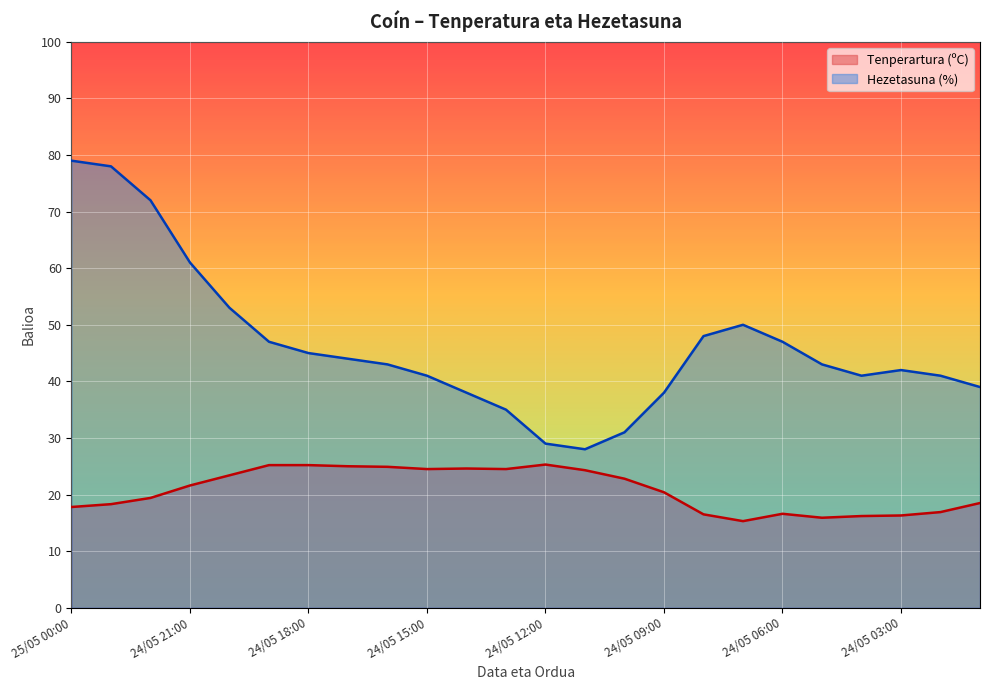

What position from the right is 24/05 03:00?

3